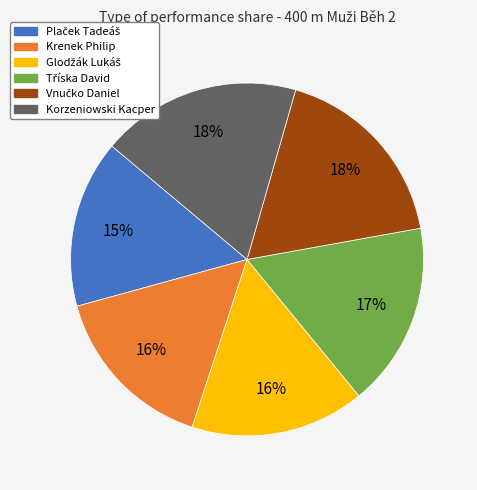

To the nearest percent, what is the average slice percentage?

17%